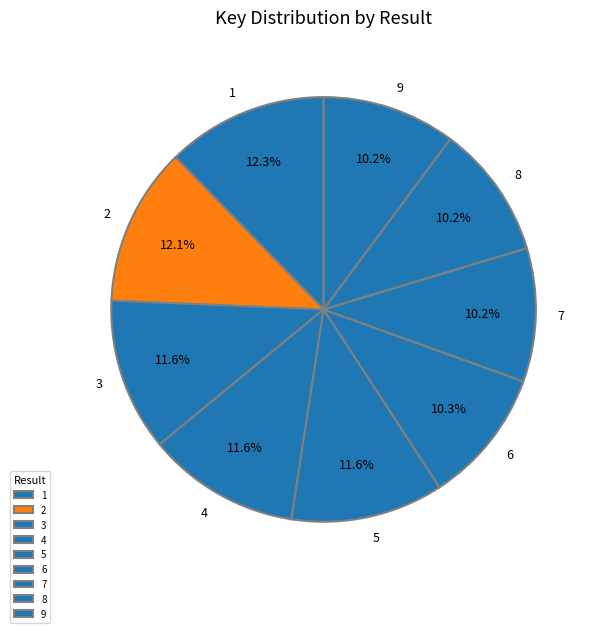

Does 2 account for over 50% of the chart?

No